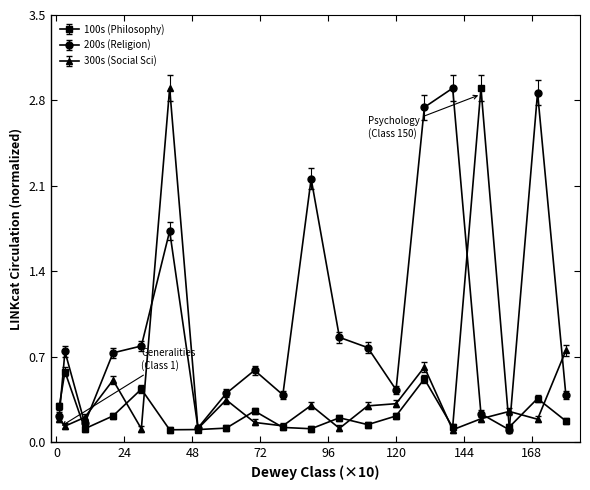

Which series has the largest total across all categories?

200s (Religion)